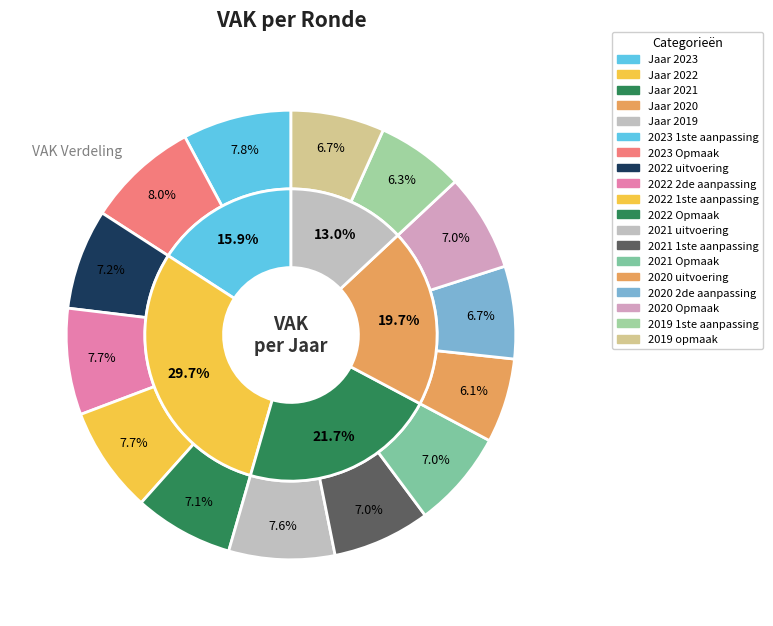

What portion of the pie excludes 2021 Opmaak?

93.0%